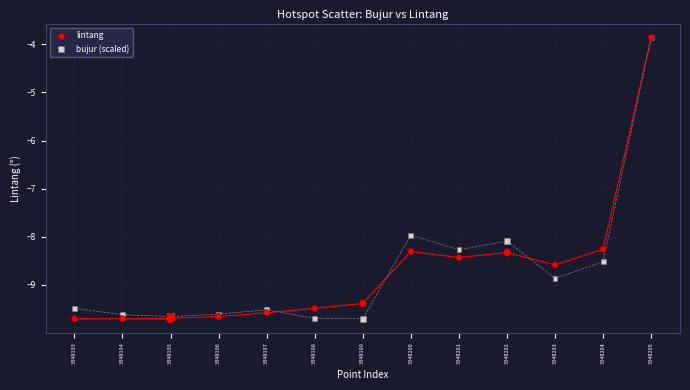

In the bujur (scaled) series, what Y value is closest to -6?

-8.0